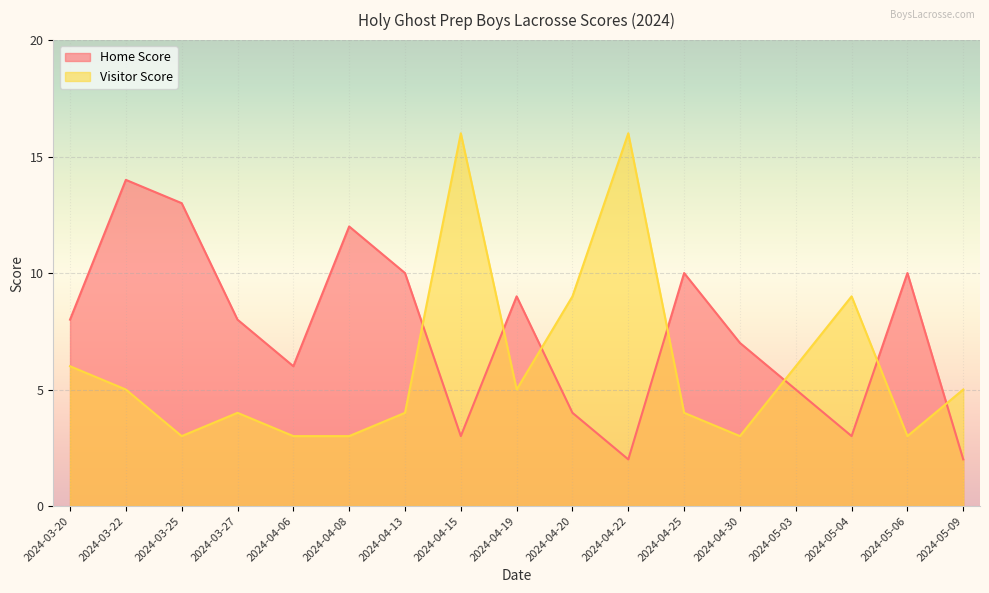

Rank the series by their maximum value, from lowest to highest.

Home Score, Visitor Score